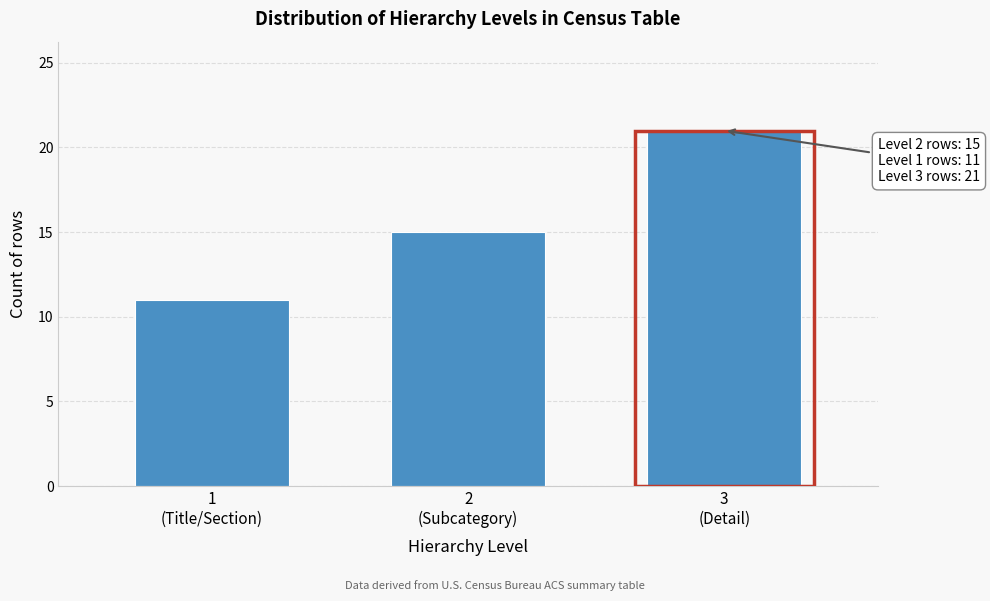

What is the minimum value shown in the chart?

11